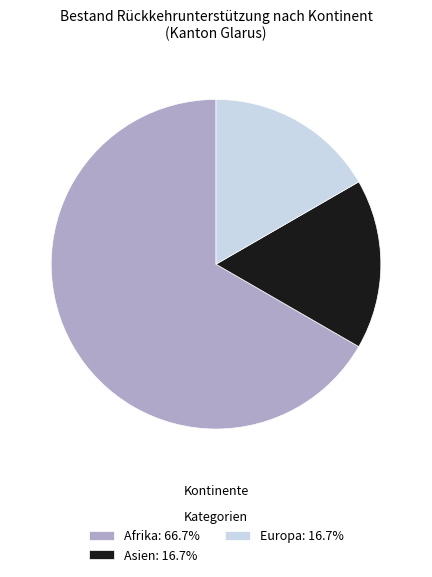

Does Europa: 16.7% account for over 50% of the chart?

No